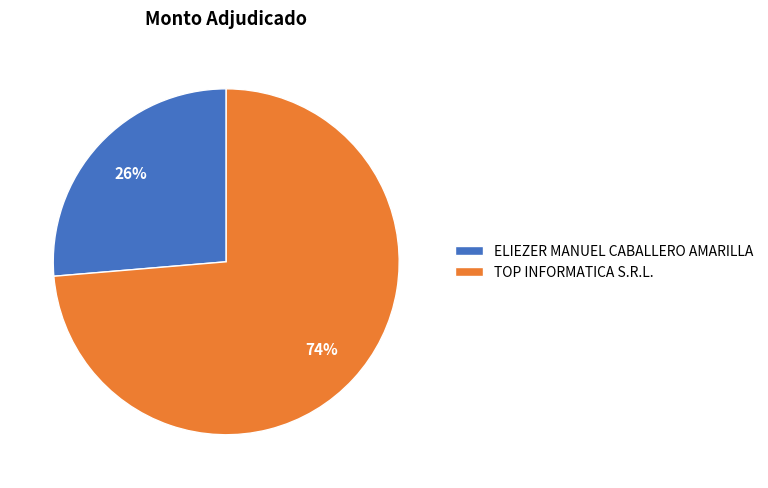

How many segments does this pie chart have?

2